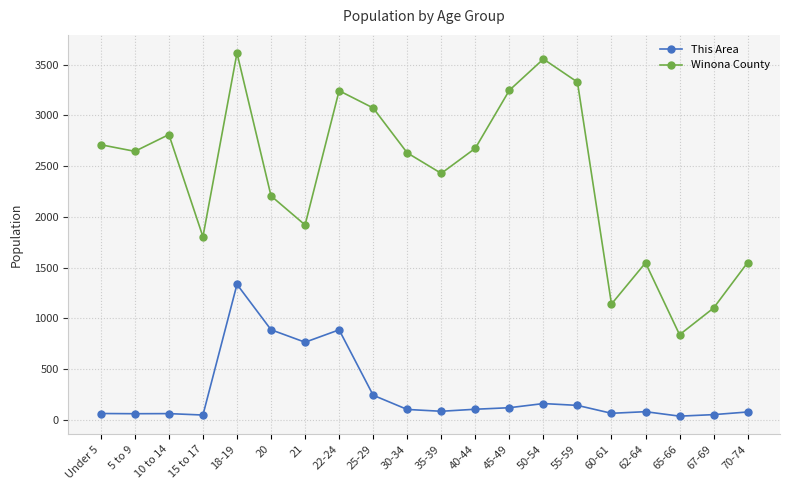

What is the label of the 6th point from the left?

20